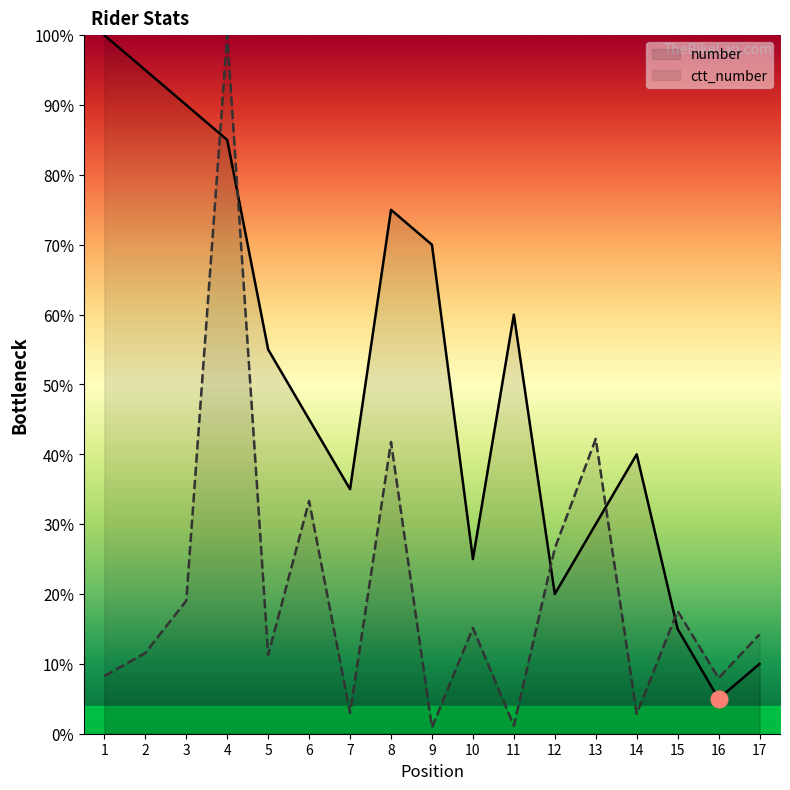

At which category is the sum across all series the highest?

4